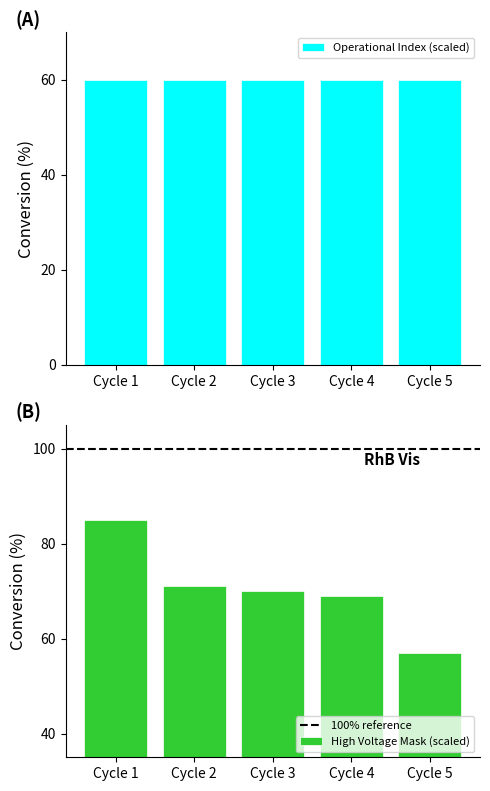

Which category has the highest value across all series?

Cycle 1